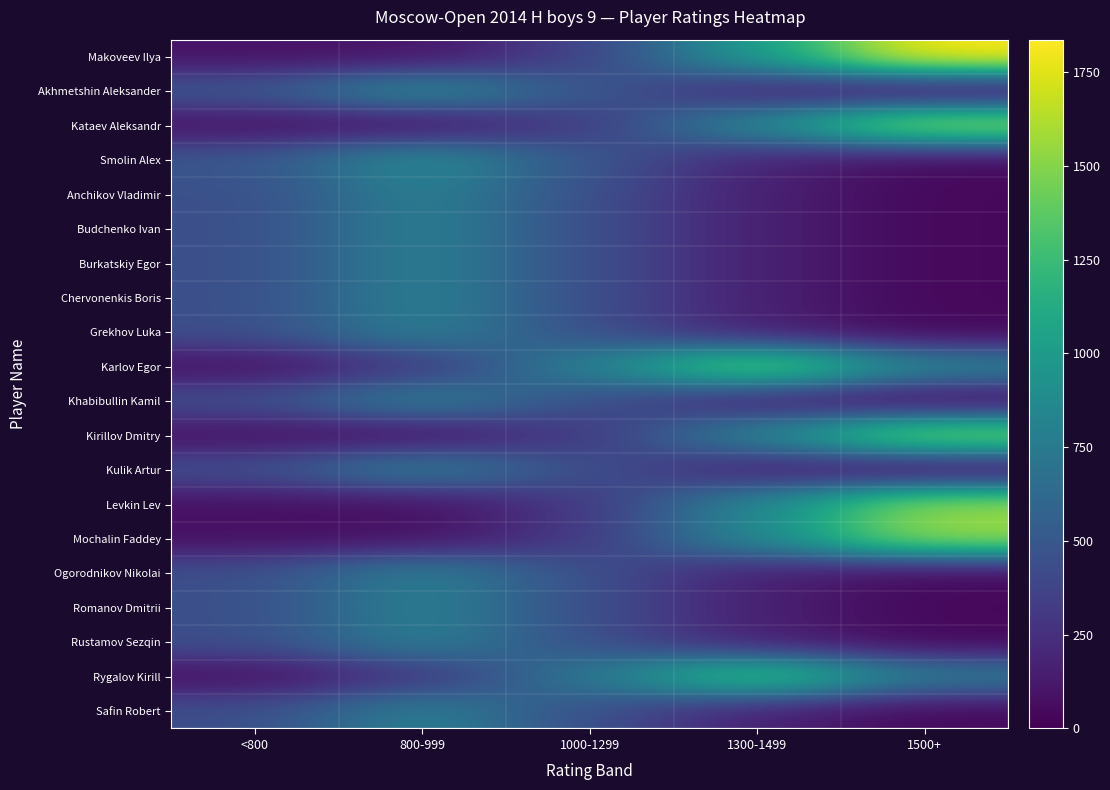

Which has a higher value, 1300-1499 or 800-999?

1300-1499